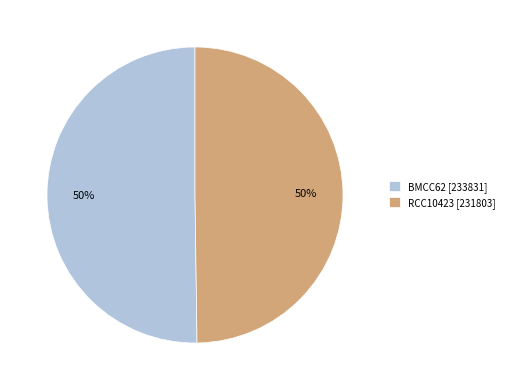

How many segments does this pie chart have?

2